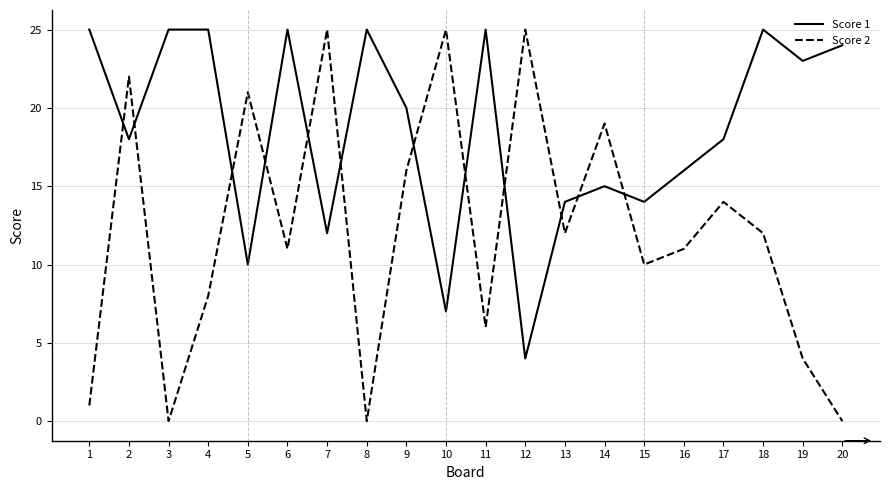

Reading right to left, what are all the values shown in this chart?

Score 1: 20=24	19=23	18=25	17=18	16=16	15=14	14=15	13=14	12=4	11=25	10=7	9=20	8=25	7=12	6=25	5=10	4=25	3=25	2=18	1=25
Score 2: 20=0	19=4	18=12	17=14	16=11	15=10	14=19	13=12	12=25	11=6	10=25	9=16	8=0	7=25	6=11	5=21	4=8	3=0	2=22	1=1